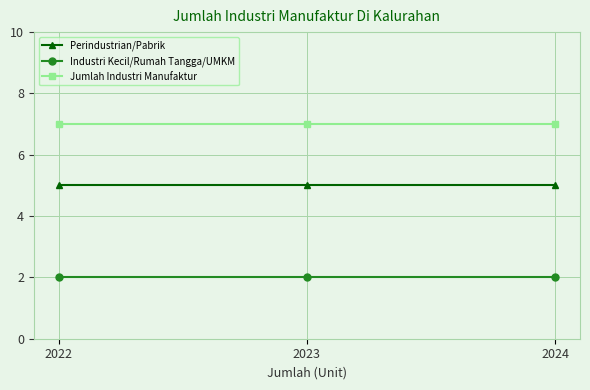

True or false: Jumlah Industri Manufaktur has a value of 2 at 2023.

False